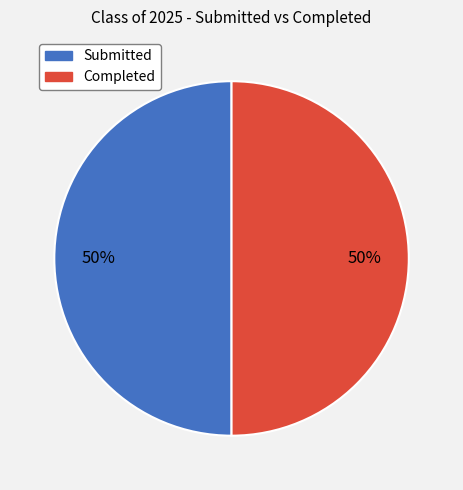

To the nearest percent, what is the average slice percentage?

50%